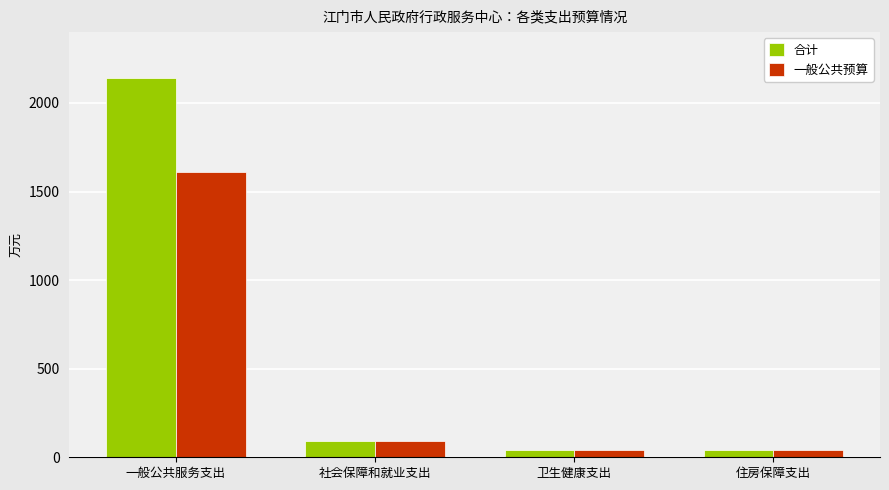

Which series has the largest range (max minus min)?

合计